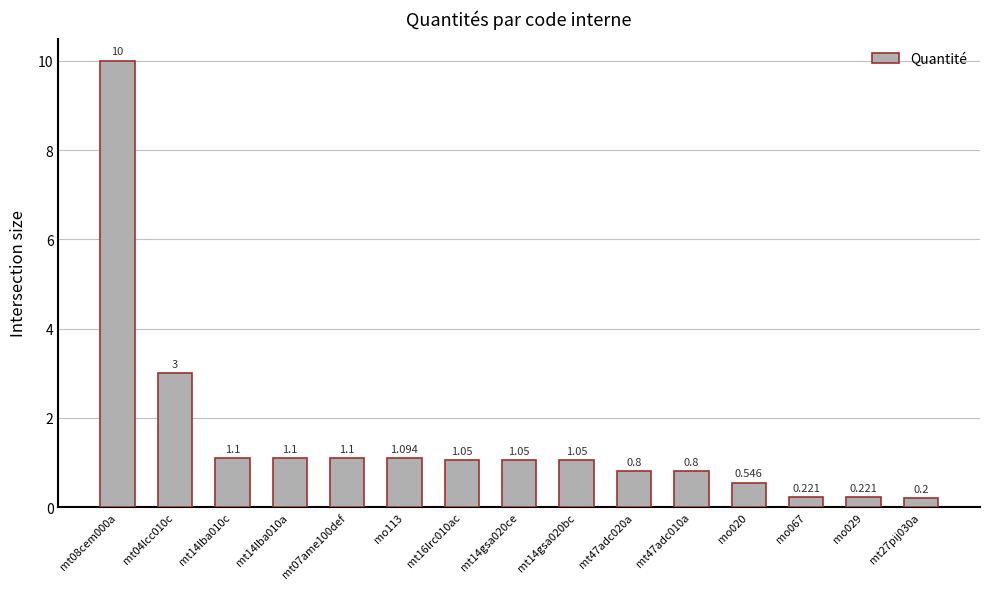

Reading left to right, what are all the values shown in this chart?

mt08cem000a=10.0	mt04lcc010c=3.0	mt14lba010c=1.1	mt14lba010a=1.1	mt07ame100def=1.1	mo113=1.1	mt16lrc010ac=1.1	mt14gsa020ce=1.1	mt14gsa020bc=1.1	mt47adc020a=0.8	mt47adc010a=0.8	mo020=0.5	mo067=0.2	mo029=0.2	mt27pij030a=0.2